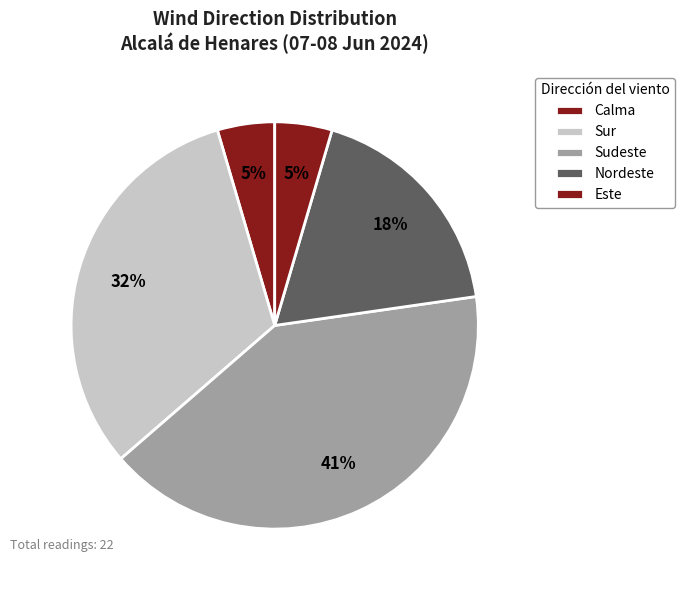

How many segments does this pie chart have?

5